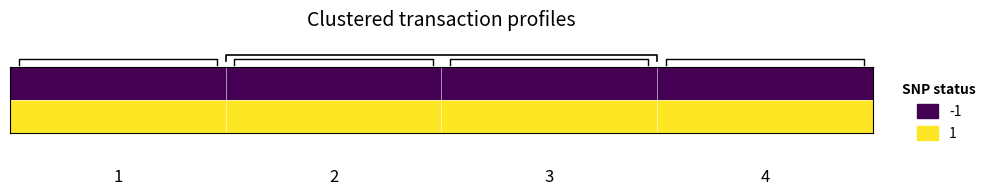

At how many categories does at least one series exceed 0?

4